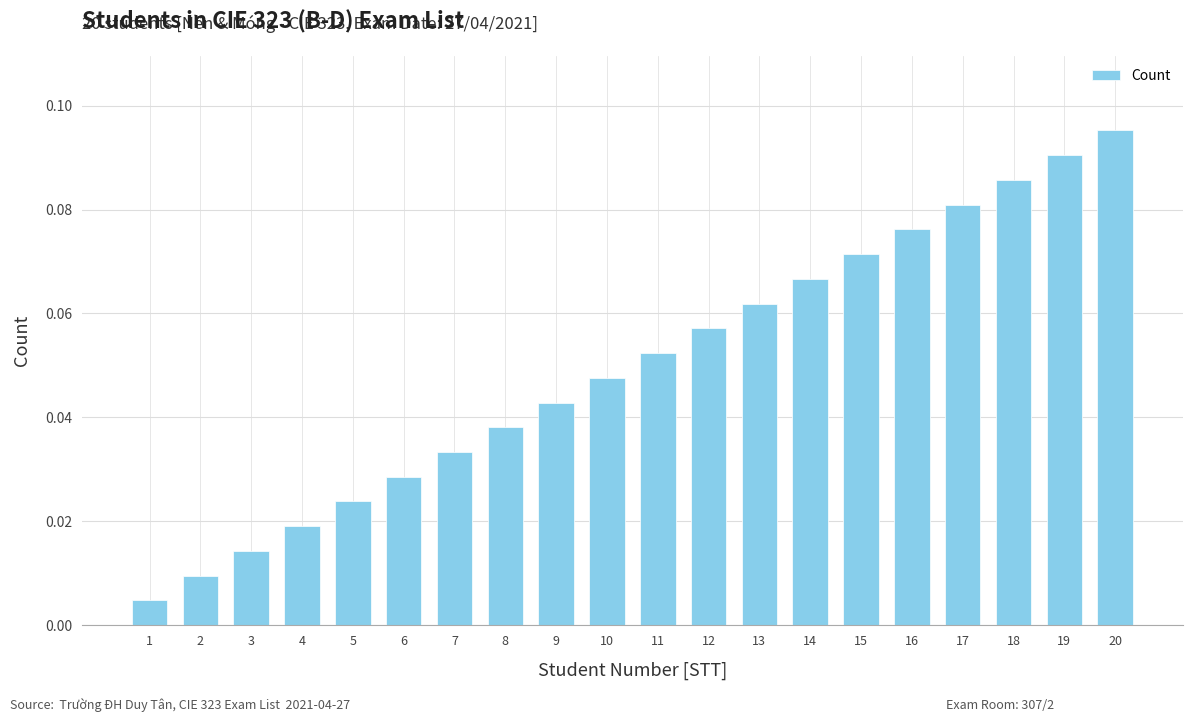

Which category has the highest value across all series?

20